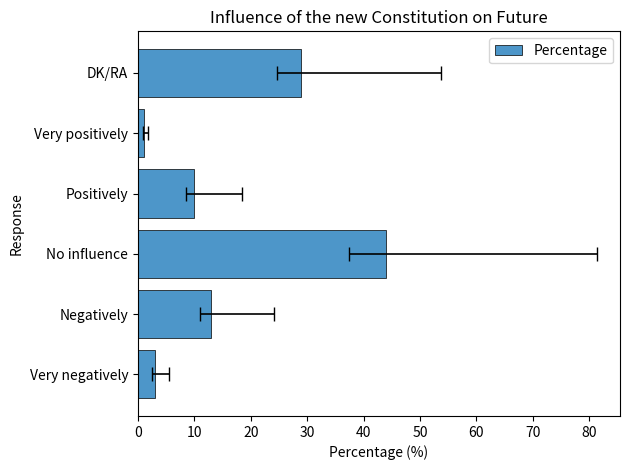

Is it true that the value at 0 is 1?

False